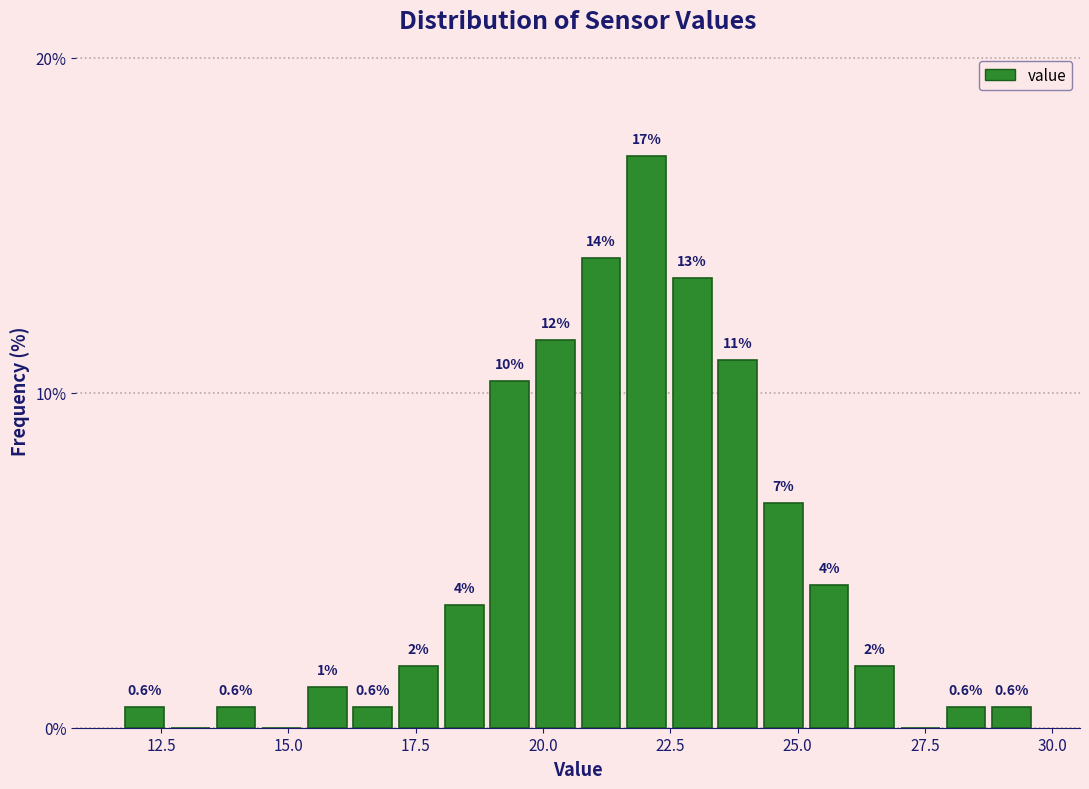

Around what value on the x-axis is the tallest bar? Give the approximate position of its centre, as read against the axis.

22.0